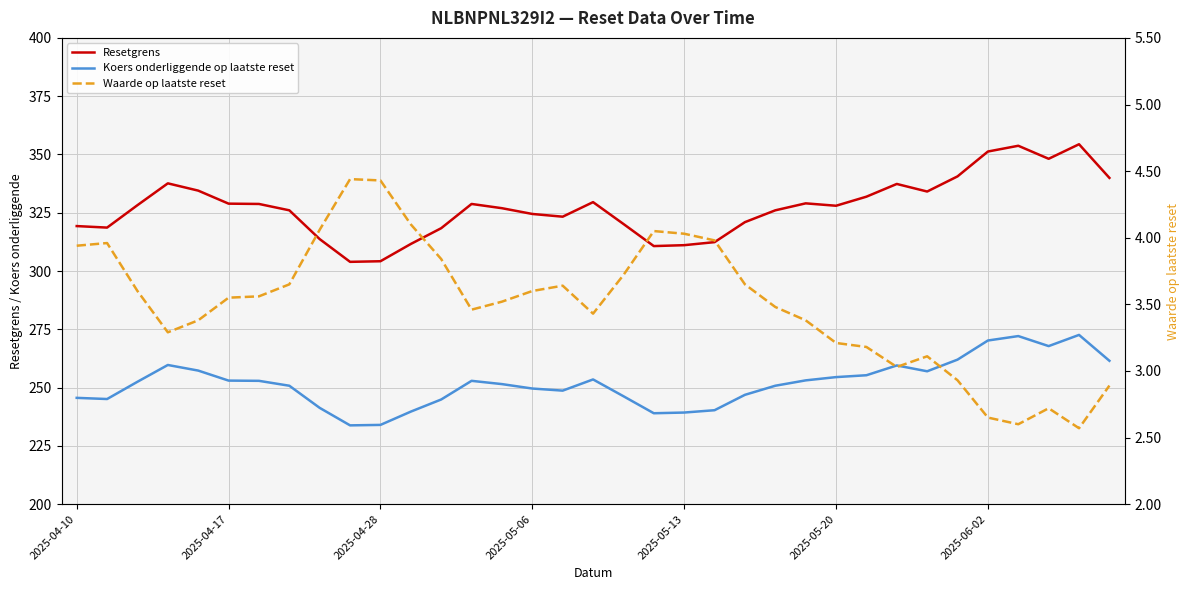

Reading left to right, list all the values displayed in this chart.

Resetgrens: 319.3	318.6	328.2	337.6	334.5	328.9	328.8	326.0	313.7	303.9	304.2	311.6	318.4	328.8	326.9	324.5	323.3	329.6	320.2	310.7	311.1	312.4	321.0	326.0	329.0	328.0	331.9	337.4	334.1	340.6	351.3	353.7	348.1	354.4	339.9
Koers onderliggende op laatste reset: 245.6	245.1	252.5	259.7	257.3	253.0	252.9	250.8	241.3	233.8	234.0	239.7	244.9	252.9	251.5	249.6	248.7	253.5	246.3	239.0	239.3	240.3	246.9	250.8	253.1	254.5	255.3	259.5	257.0	262.0	270.2	272.1	267.8	272.6	261.5
Waarde op laatste reset: 3.9	4.0	3.6	3.3	3.4	3.5	3.6	3.6	4.1	4.4	4.4	4.1	3.8	3.5	3.5	3.6	3.6	3.4	3.7	4.0	4.0	4.0	3.6	3.5	3.4	3.2	3.2	3.0	3.1	2.9	2.6	2.6	2.7	2.6	2.9